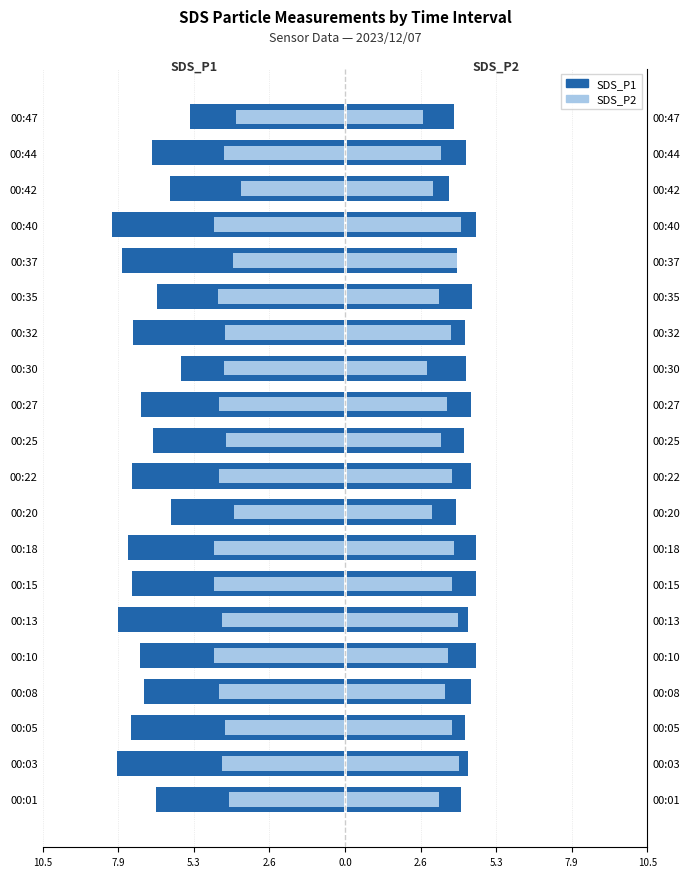

What are all the series names shown in the legend?

SDS_P1, SDS_P2 (overlay left)